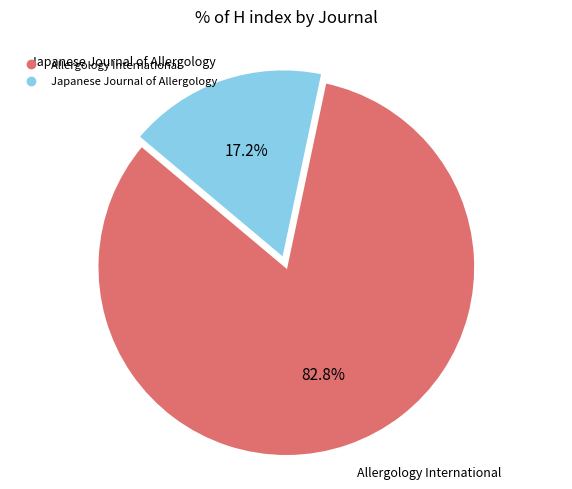

How many segments does this pie chart have?

2